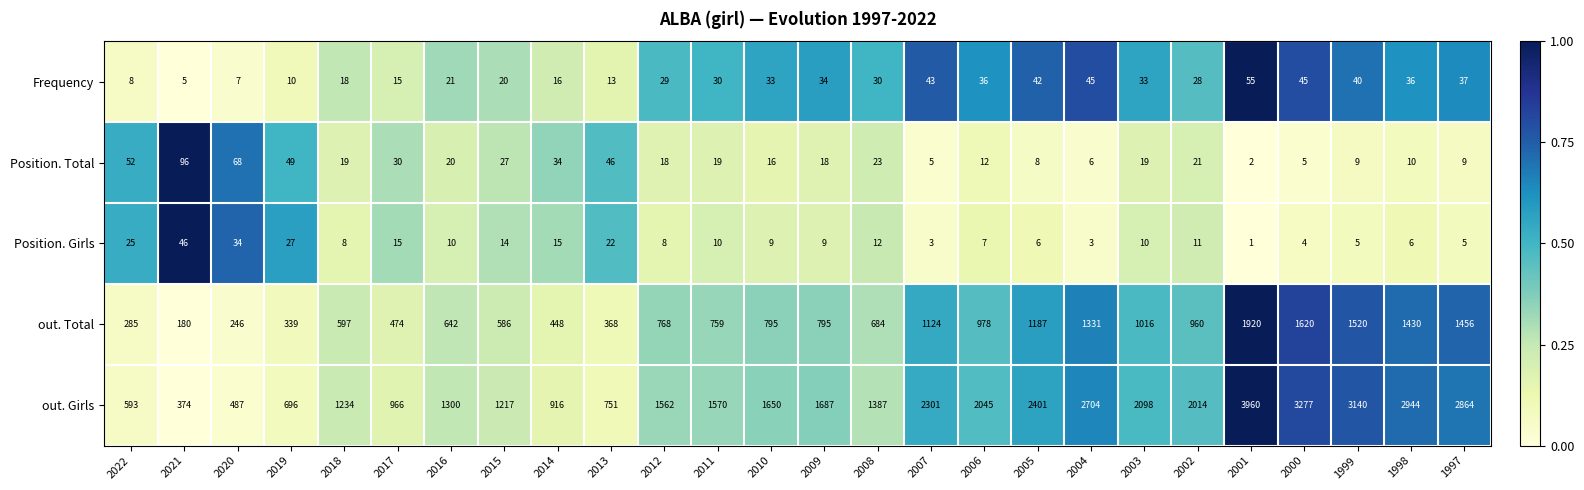

What is the difference between the highest and lowest values at 1998?

2938